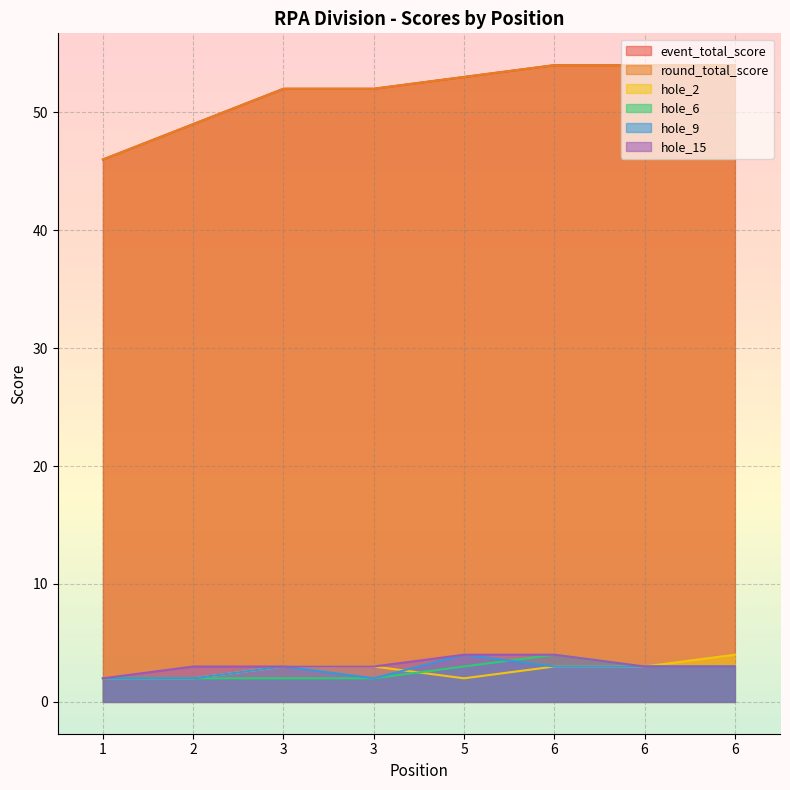

Count the number of categories in the chart.

8